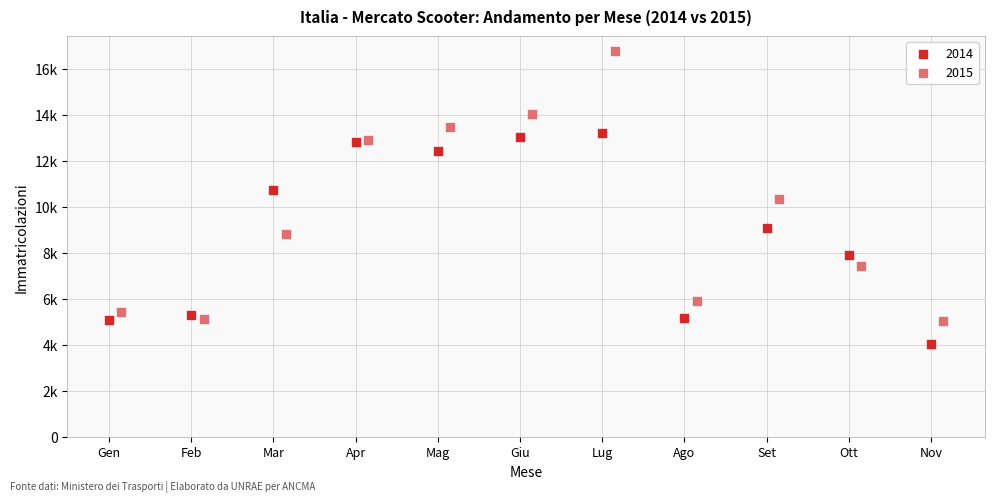

What are all the series names shown in the legend?

2014, 2015